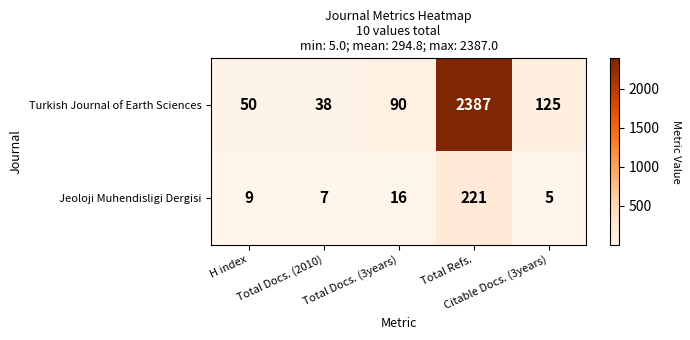

What is the greatest value displayed?

2387